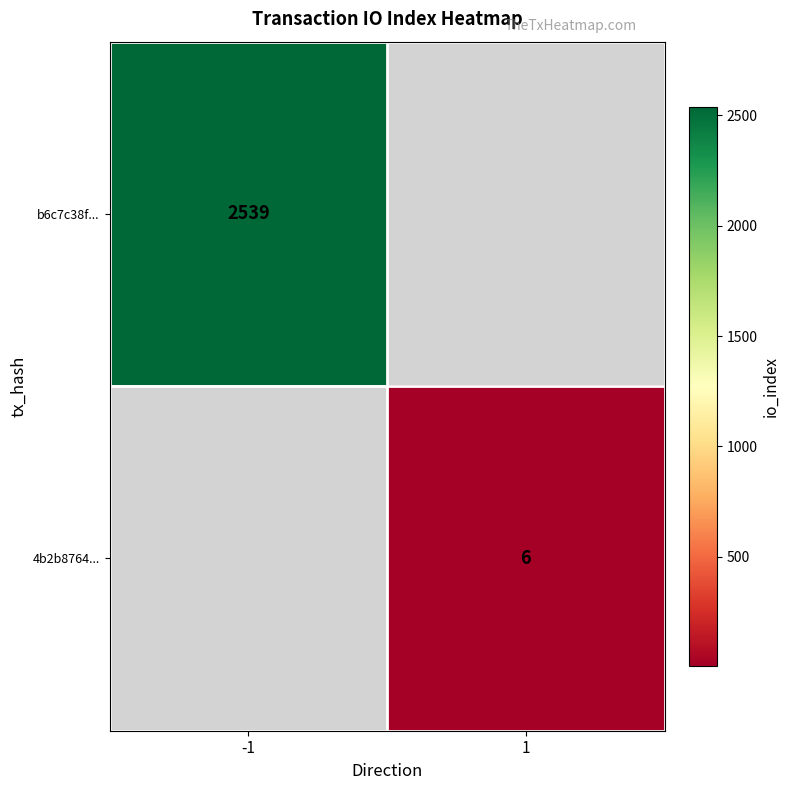

Is it true that 4b2b8764... equals 6 at 1?

True